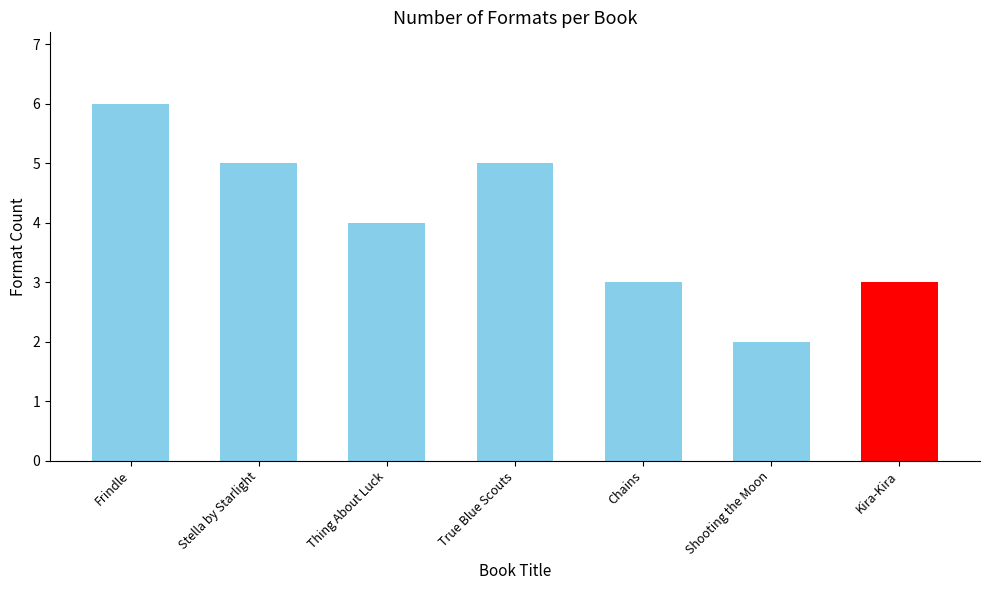

What is the difference between the second highest and second lowest values?

2